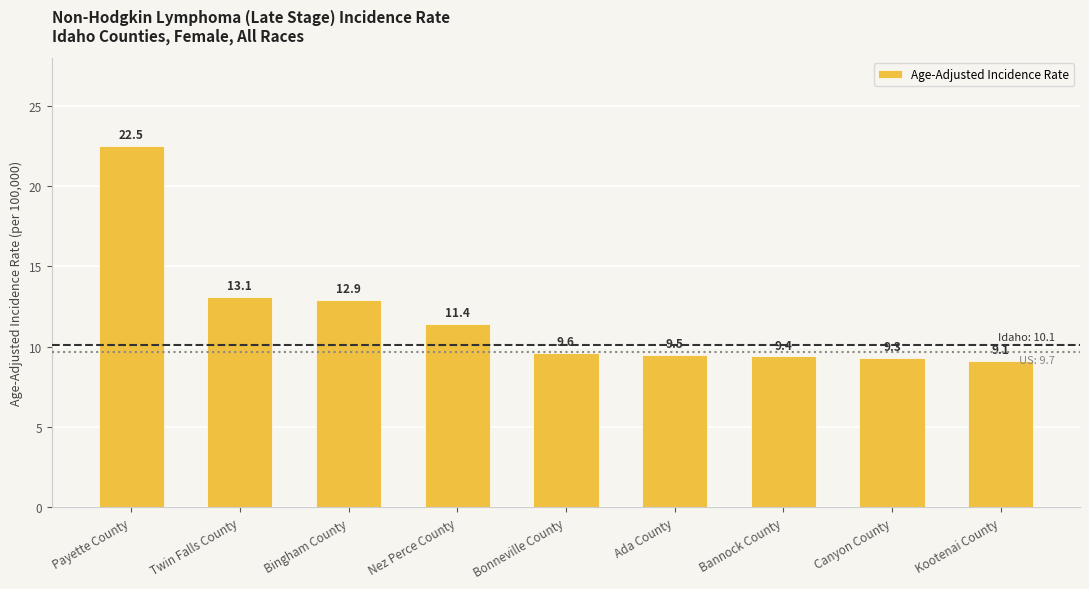

Reading left to right, extract all data points from this chart.

22.5	13.1	12.9	11.4	9.6	9.5	9.4	9.3	9.1